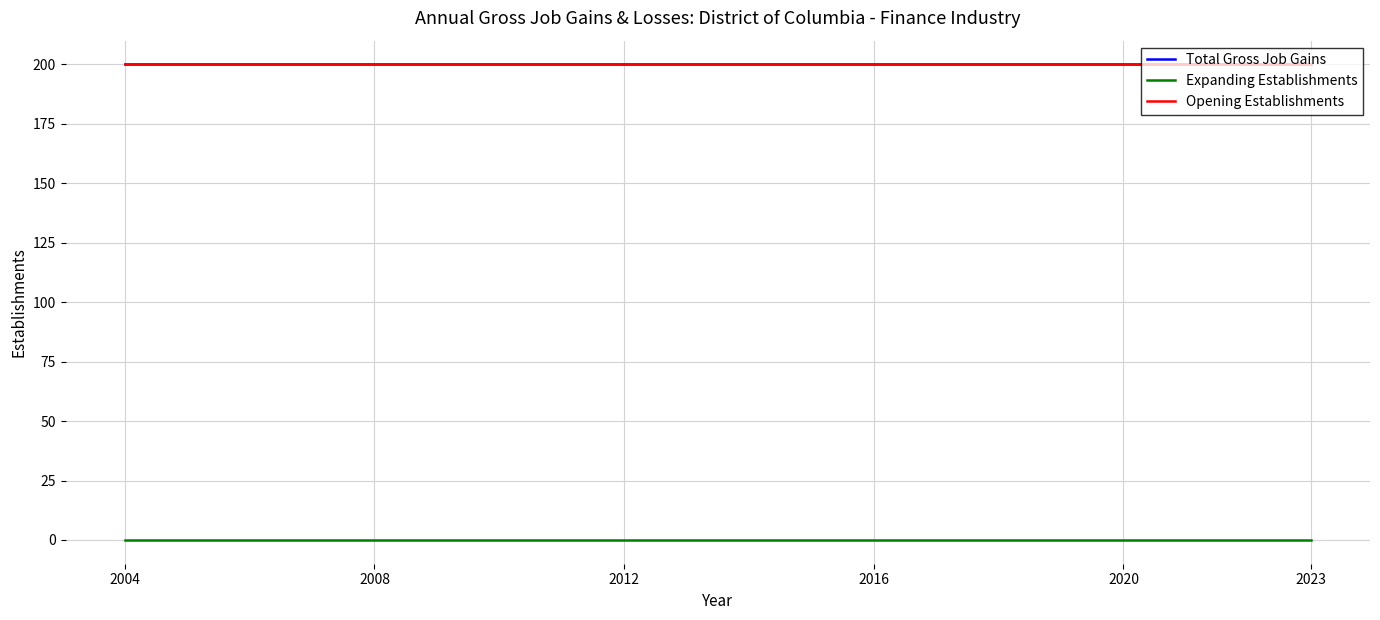

Does the chart display data point markers on the line(s)?

No